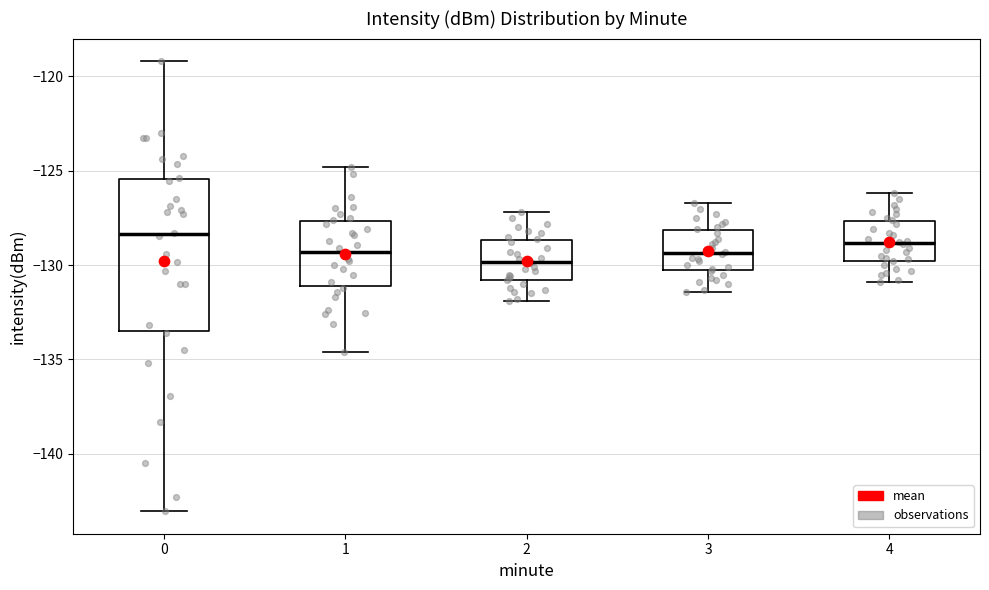

Where is the upper edge of the box at x = 1 on the y-axis? The values are not printed on the chart, so give them approximately, as read against the axis.

-127.5